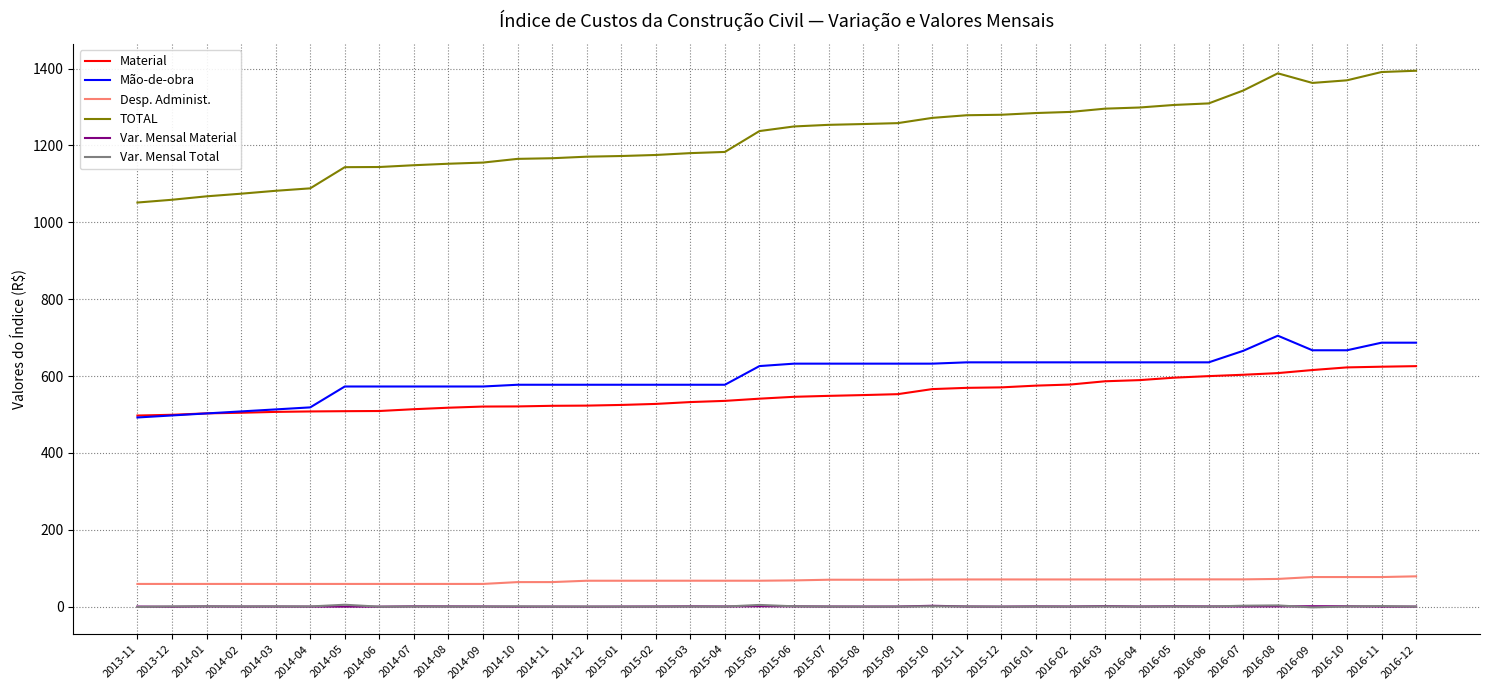

What is the highest value of the Material series?

625.9